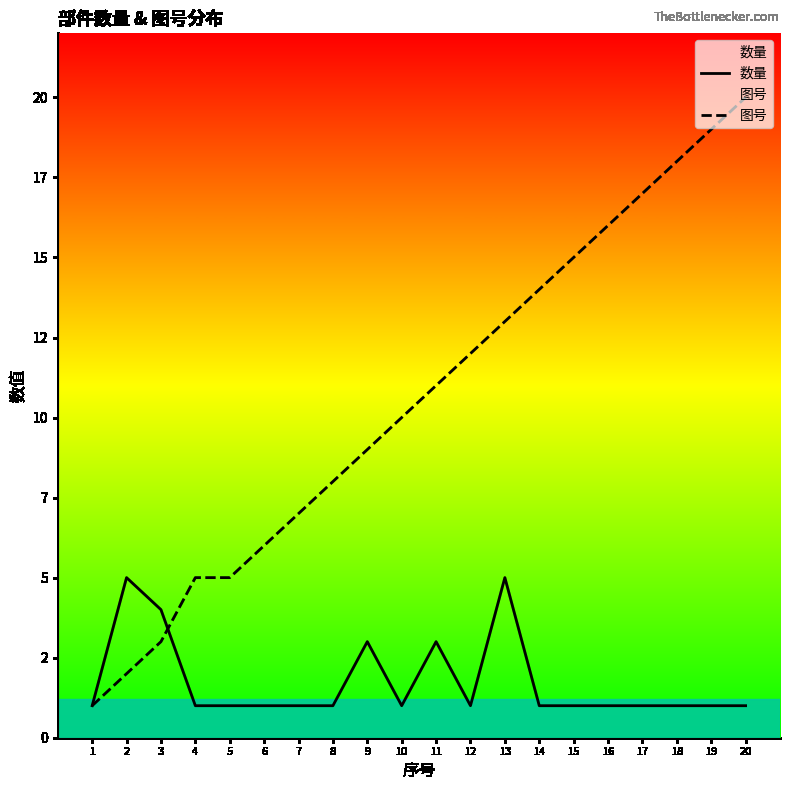

Which series has the widest spread of values?

图号